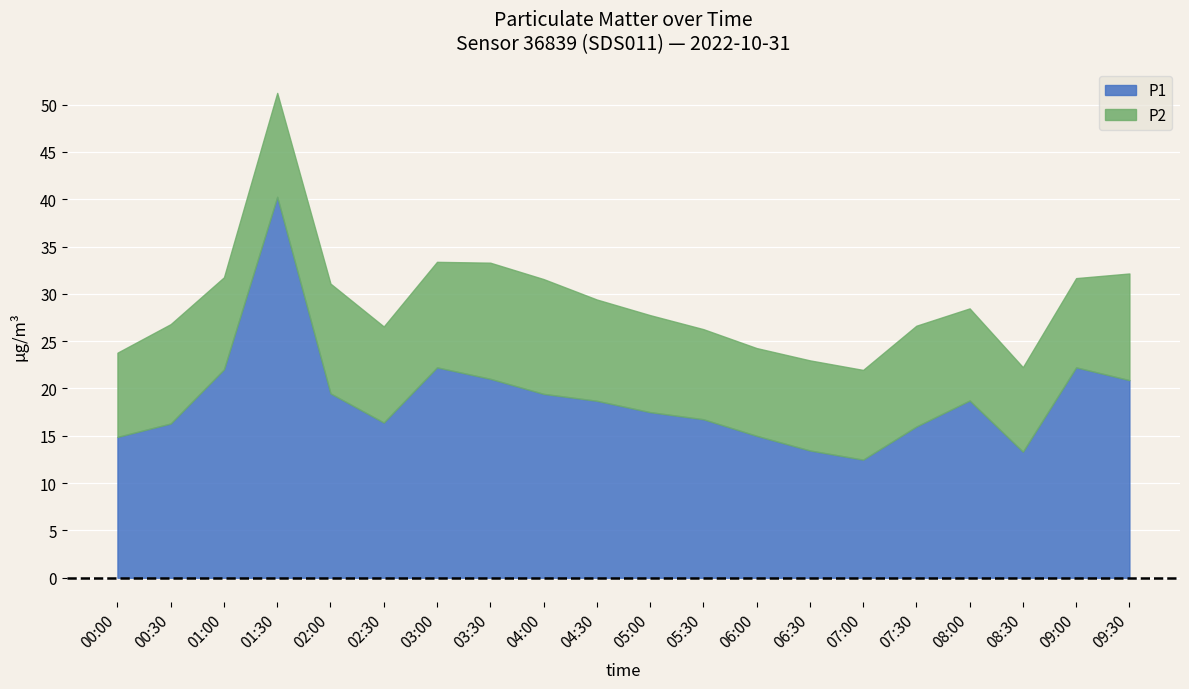

Is the value of P2 at 09:30 greater than the value of P1 at 07:00?

No